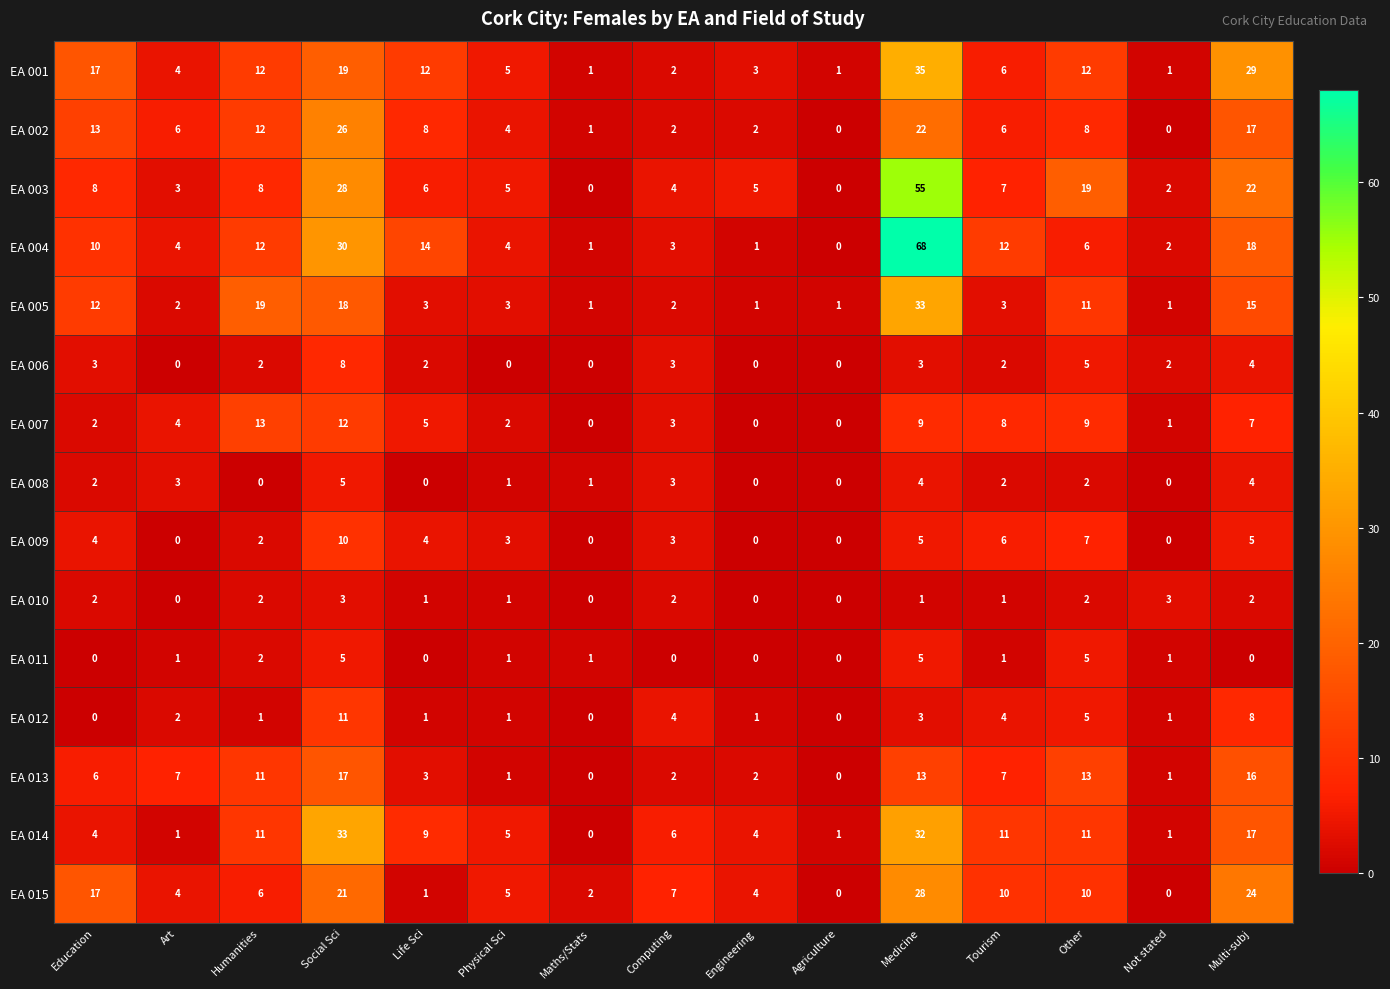

What value does the EA 009 series have at Other?

7